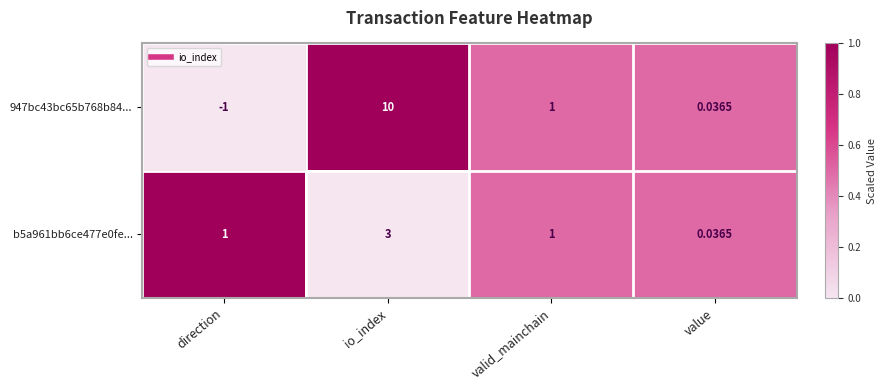

List the labels in order of 947bc43bc65b768b84... value, largest first.

io_index, valid_mainchain, value, direction